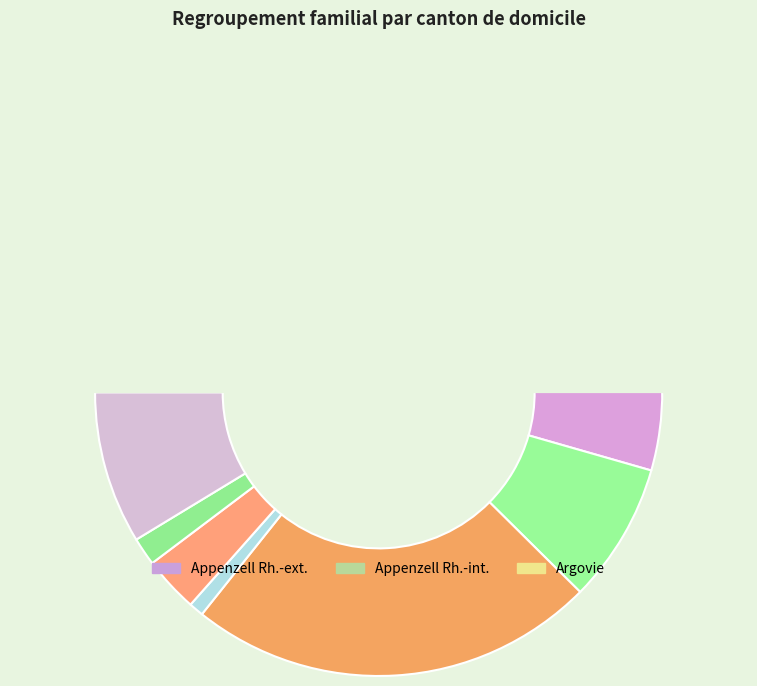

Rank the categories by value from lowest to highest.

Appenzell Rh.-int., Glaris, Appenzell Rh.-ext., Jura, Grisons, Bâle-Campagne, Fribourg, Lucerne, Bâle-Ville, Argovie, Berne, Genève